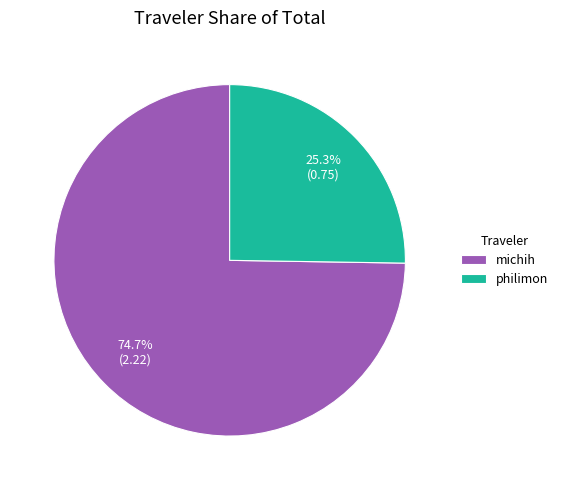

Count the number of slices in the pie.

2